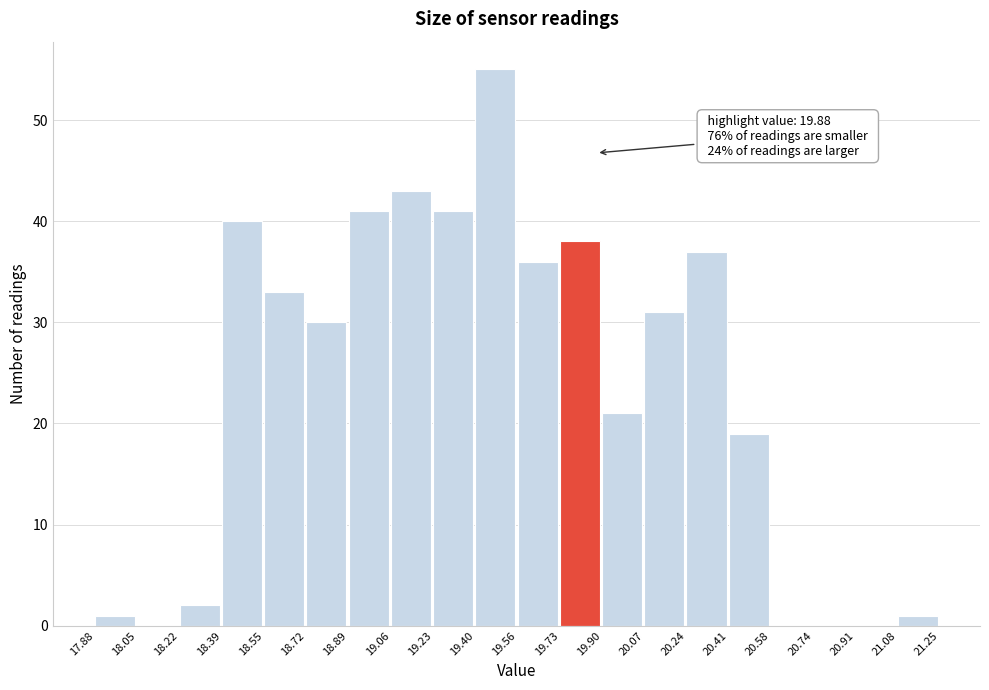

Over which range of the x-axis is the bar tallest?

19.40 to 19.56